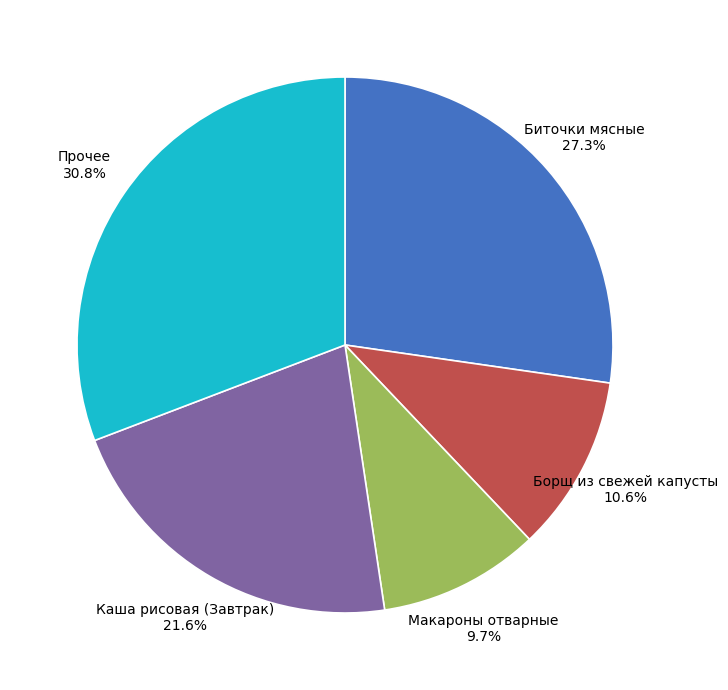

Between Биточки мясные and Борщ из свежей капусты, which is larger?

Биточки мясные